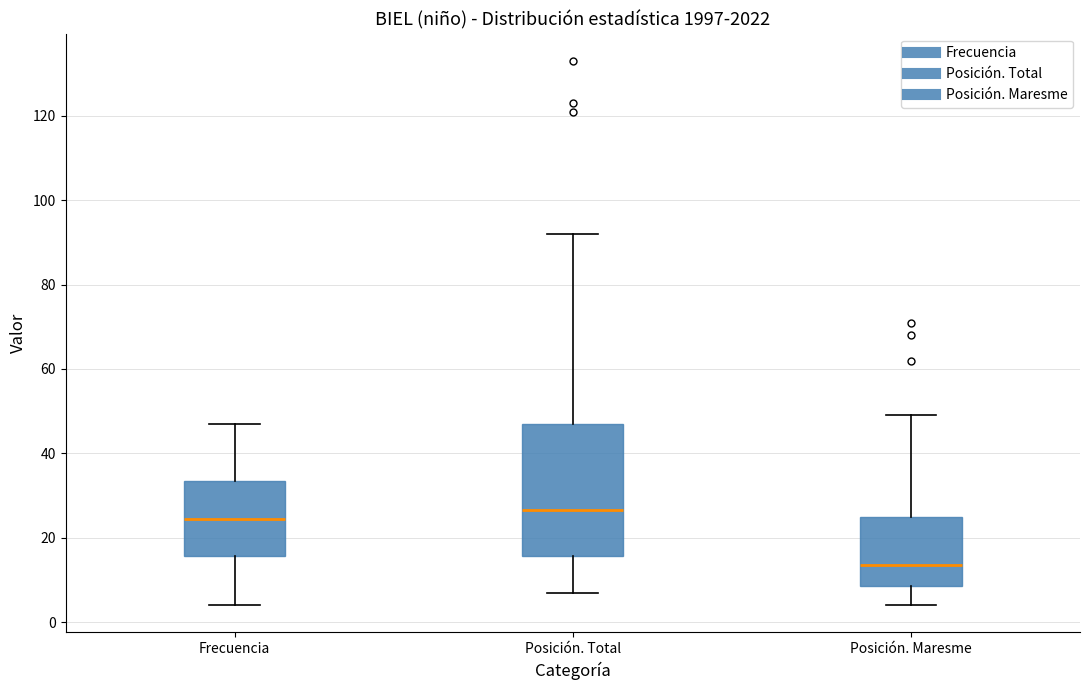

Where is the lower edge of the box for Posición. Maresme on the y-axis? The values are not printed on the chart, so give them approximately, as read against the axis.

8